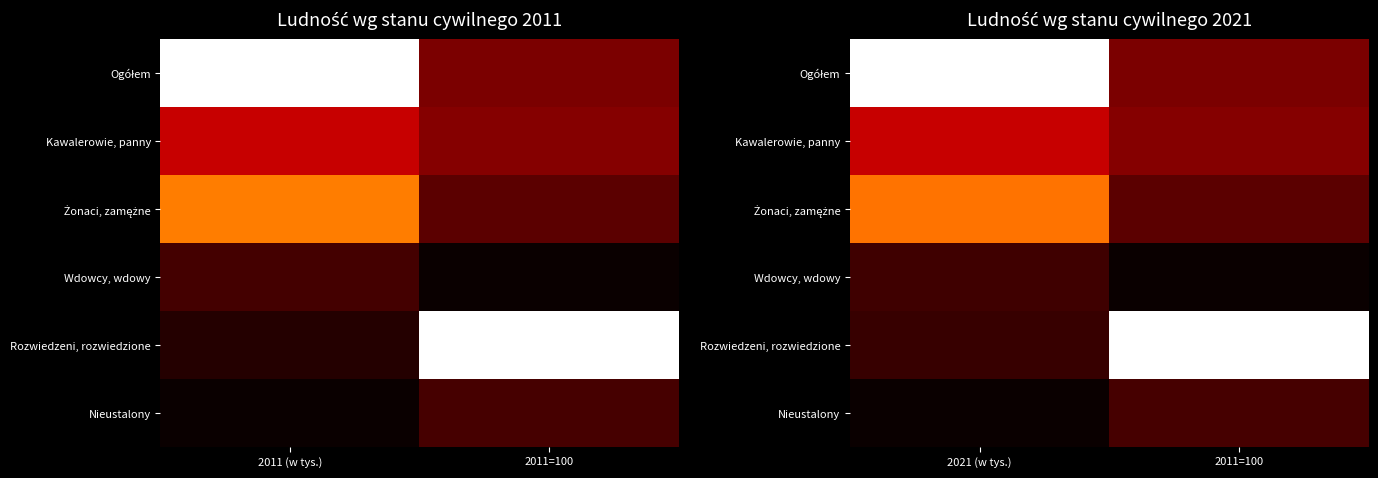

Count the number of data series in this chart.

6